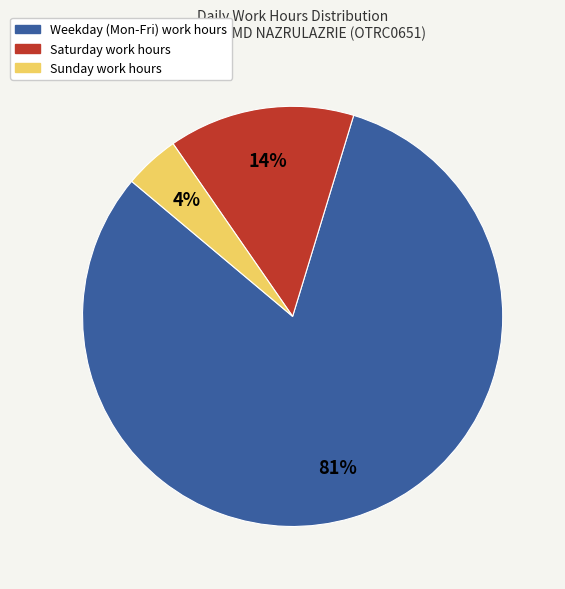

Is there a majority slice in this chart?

Yes